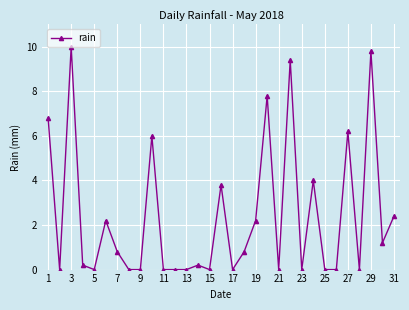

Count the number of data series in this chart.

1